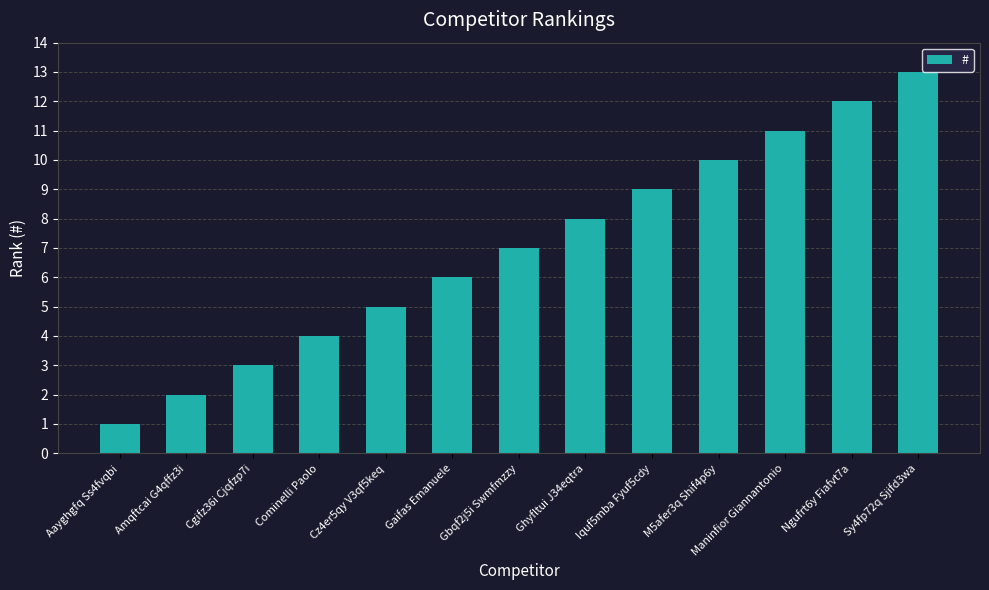

What is the difference between the values at Aayghgfq Ss4fvqbi and M5afer3q Shif4p6y?

9